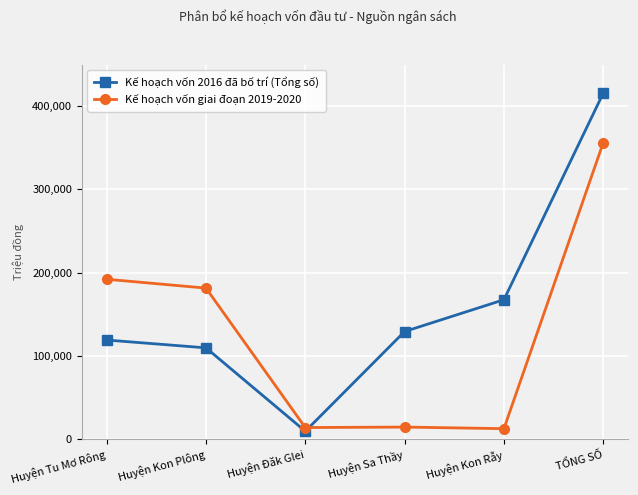

Rank the series at Huyện Đăk Glei from lowest to highest value.

Kế hoạch vốn 2016 đã bố trí (Tổng số), Kế hoạch vốn giai đoạn 2019-2020